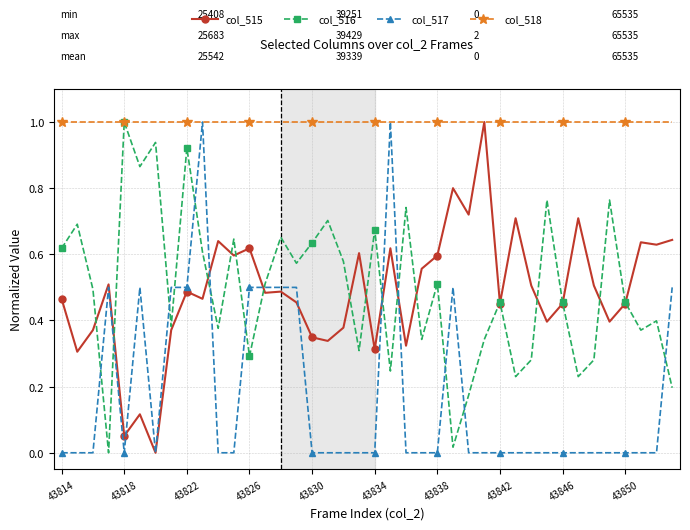

What are all the series names shown in the legend?

col_515, col_516, col_517, col_518